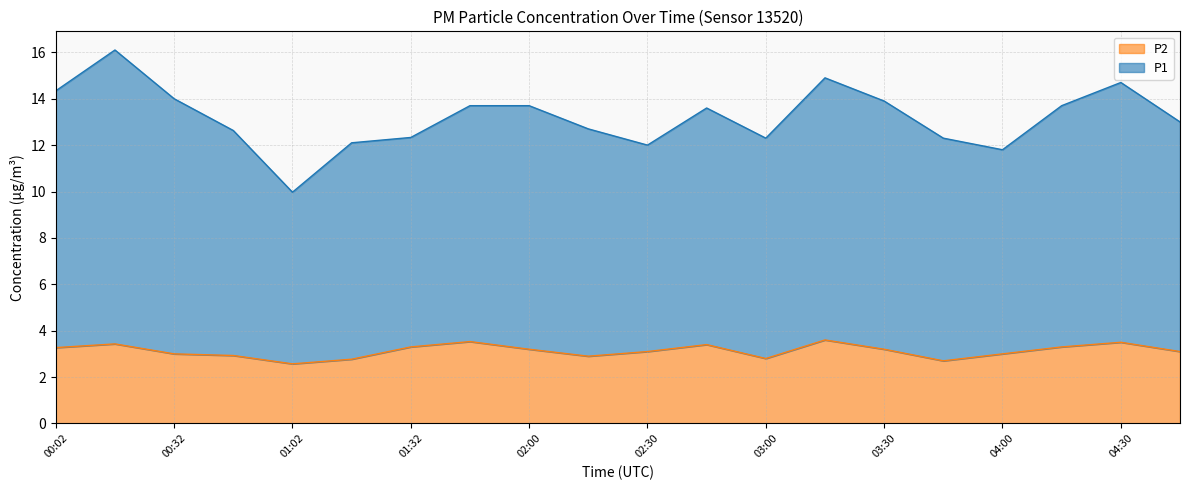

How many data points in P2 are above 3?

12